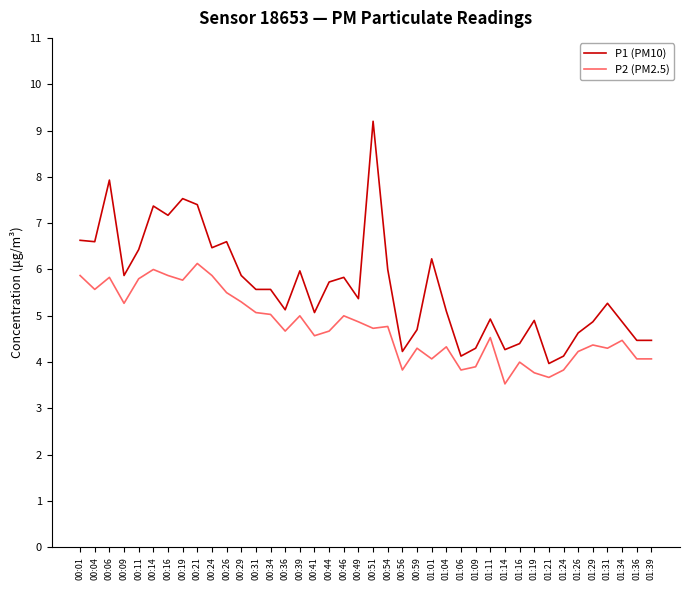

What is the sum of the P1 (PM10) values at 00:34 and 00:19?

13.1